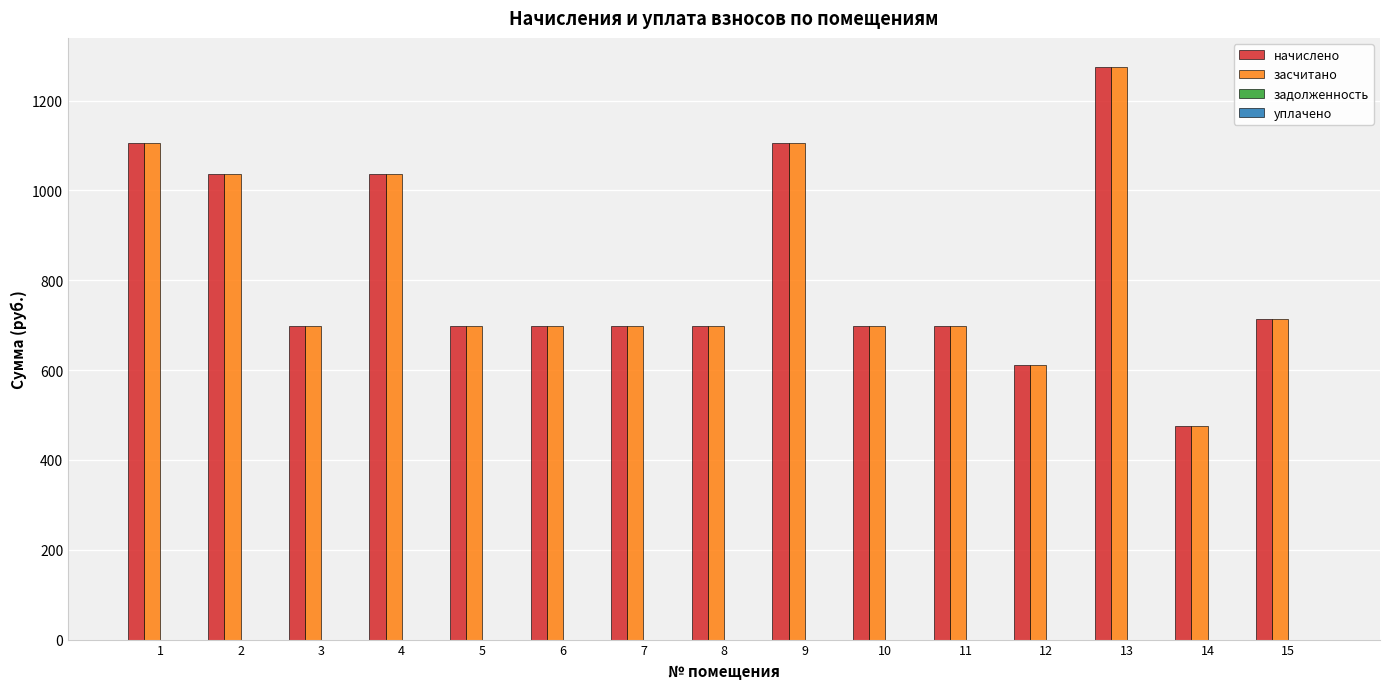

At which category does the chart reach its minimum across all series?

14